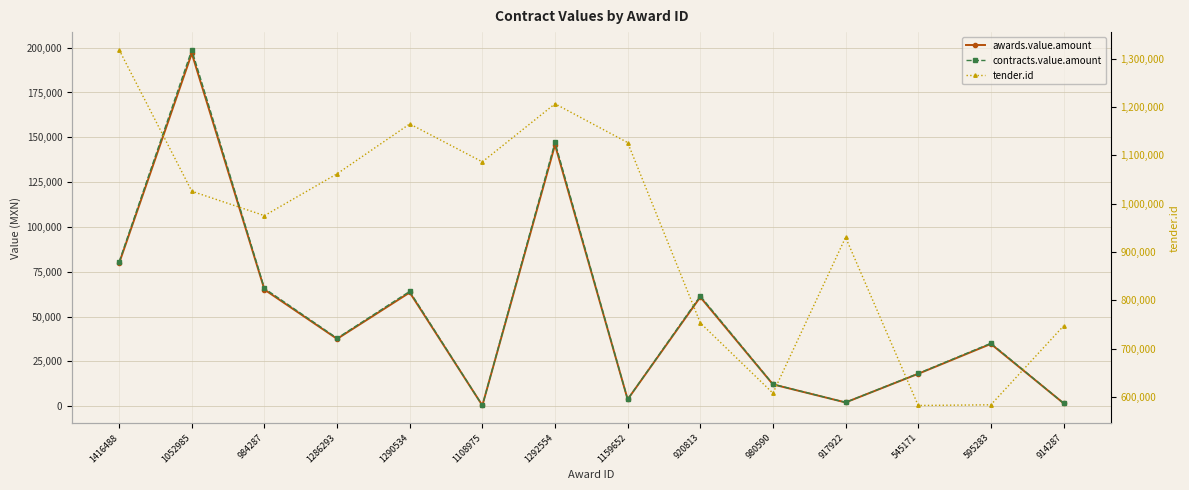

Reading right to left, extract all data points from this chart.

awards.value.amount: 914287=1630.8	595283=34708.9	545171=18039.2	917922=2056.5	980590=12117.0	920813=60845.9	1159652=3762.0	1292554=145749.5	1108975=362.5	1290534=63405.0	1286293=37512.0	984287=65012.0	1052985=196798.5	1416488=79797.6
contracts.value.amount: 914287=1647.1	595283=35056.0	545171=18219.6	917922=2077.1	980590=12238.2	920813=61454.4	1159652=3799.6	1292554=147207.0	1108975=366.1	1290534=64039.1	1286293=37887.1	984287=65662.1	1052985=198766.5	1416488=80595.6
tender.id: 914287=746927.0	595283=583965.0	545171=582596.0	917922=930203.0	980590=608011.0	920813=753398.0	1159652=1126195.0	1292554=1206379.0	1108975=1086291.0	1290534=1164728.0	1286293=1061619.0	984287=975079.0	1052985=1025543.0	1416488=1317805.0